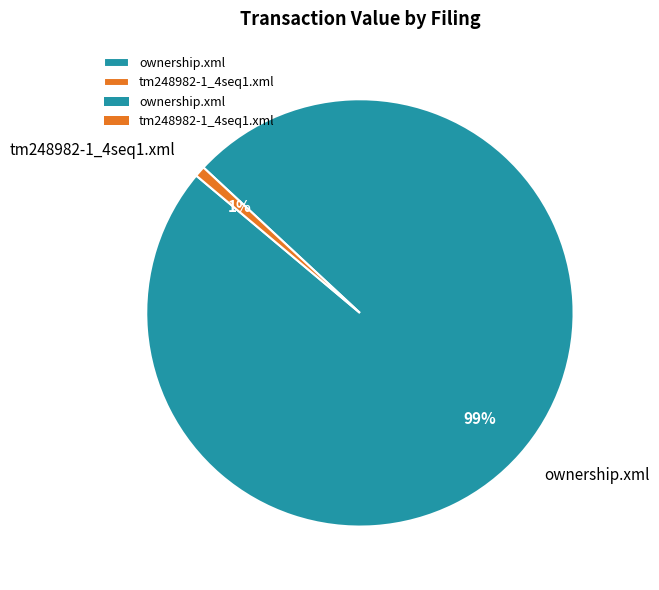

To the nearest percent, what is the difference between the largest and smallest slice percentages?

98%